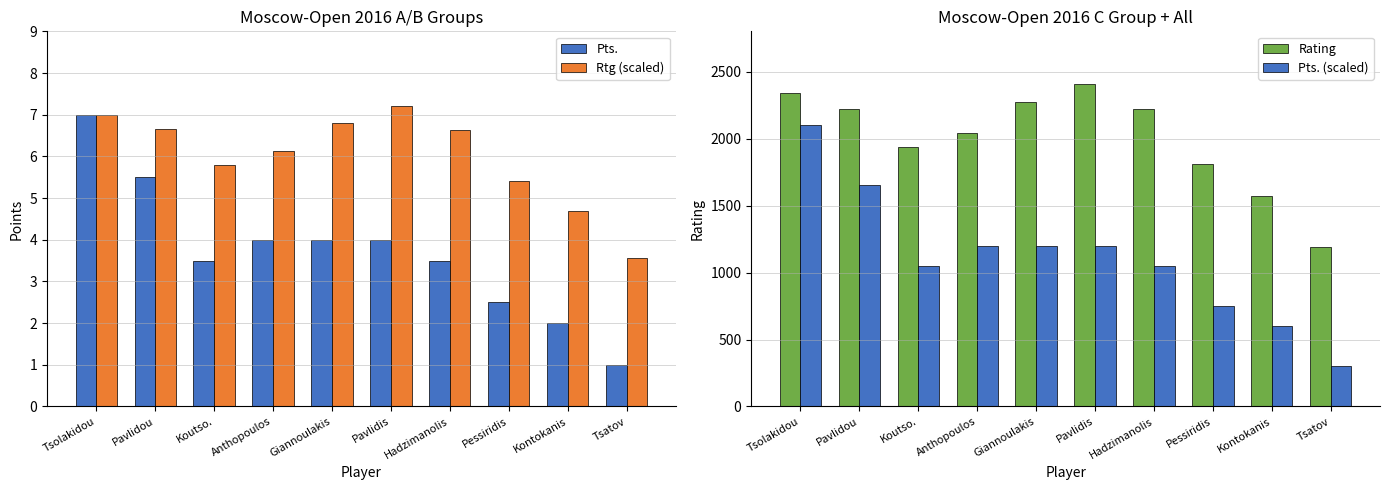

What is the label of the 9th bar from the right?

Pavlidou